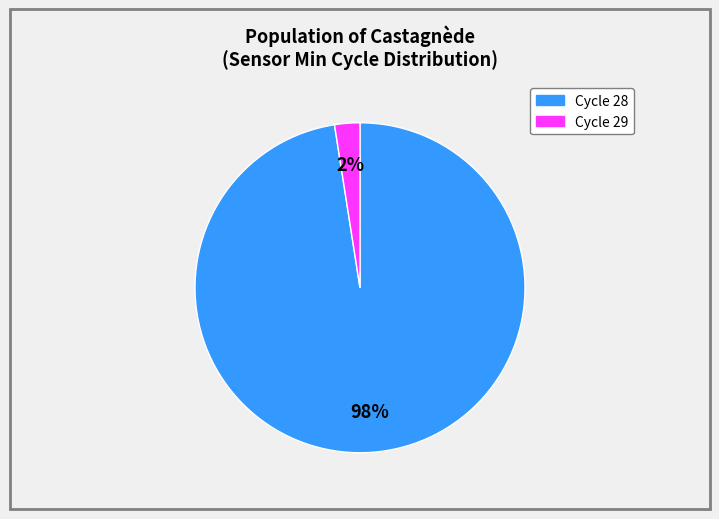

To the nearest percent, what is the average slice percentage?

50%